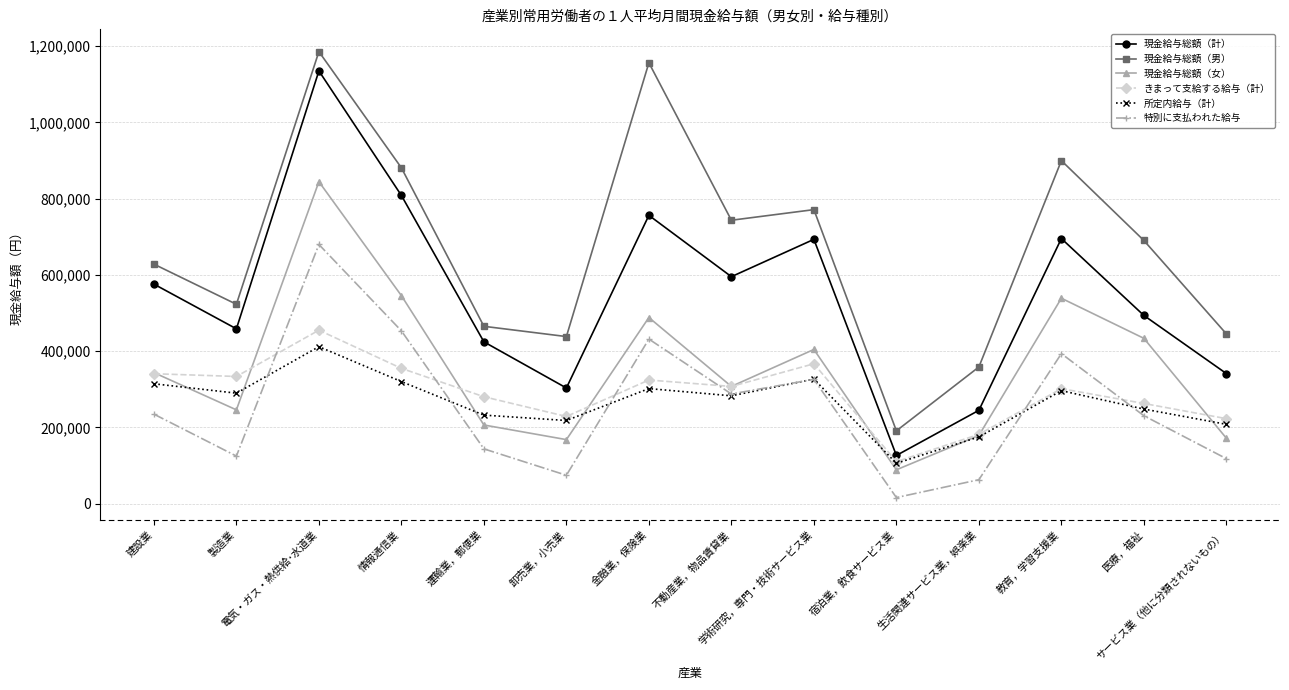

At which label does 所定内給与（計） reach its peak?

電気・ガス・熱供給･水道業